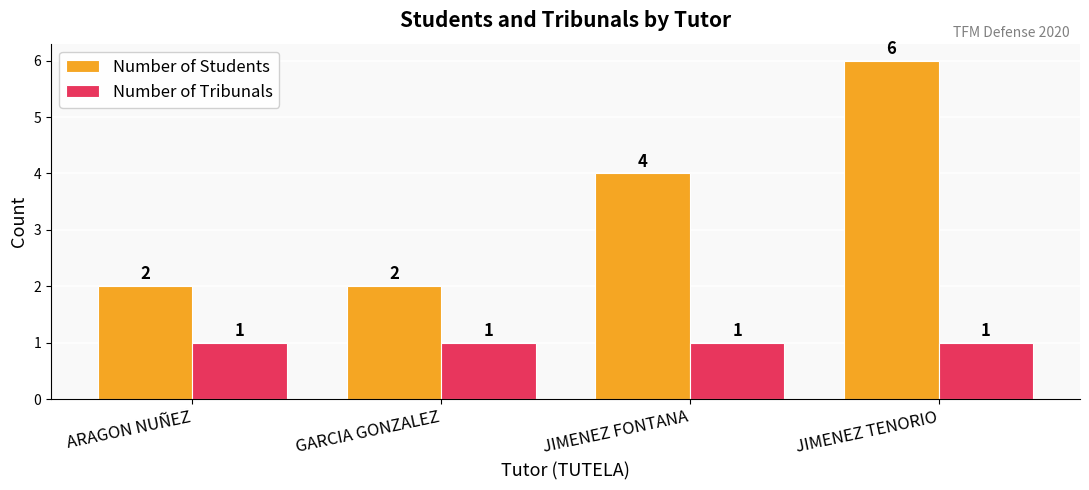

Which series has the widest spread of values?

Number of Students